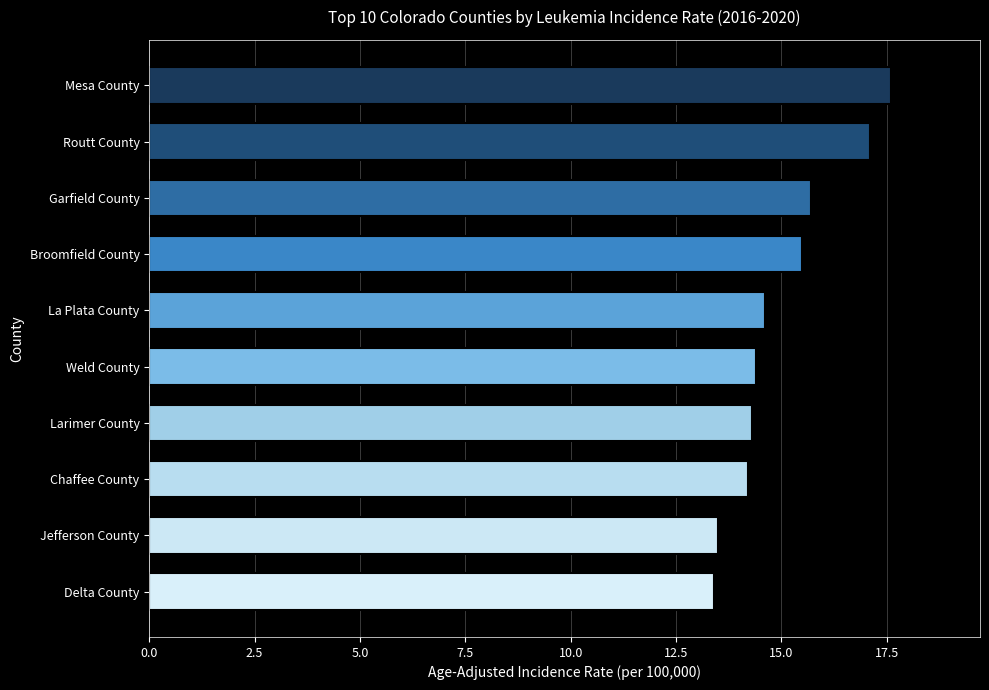

The value at Chaffee County is 14.2. True or false?

True